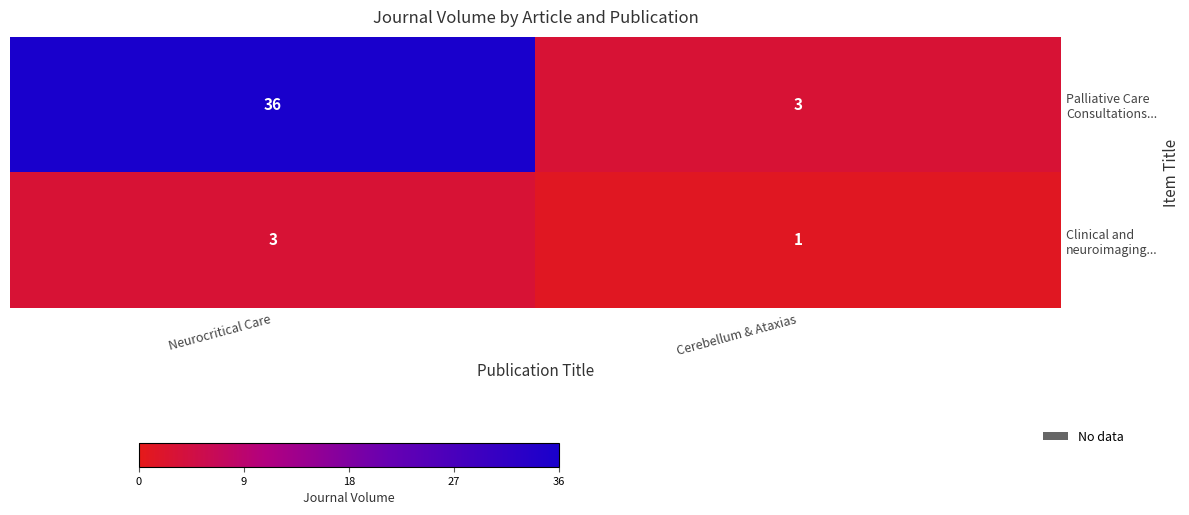

What is the greatest value displayed?

36